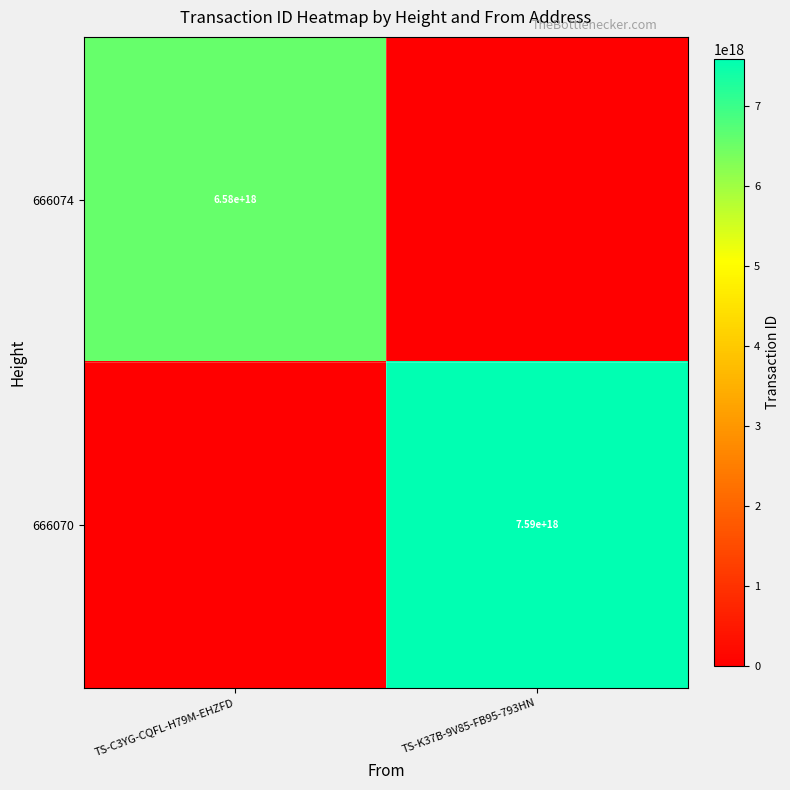

True or false: 666074 has a value of 3726944104611379712 at TS-C3YG-CQFL-H79M-EHZFD.

False